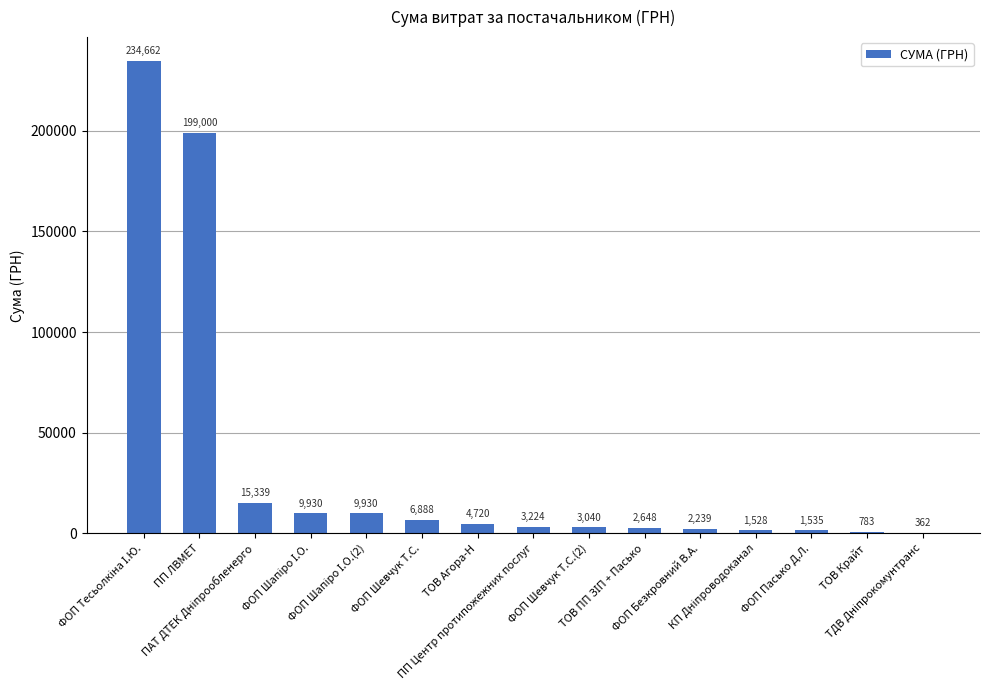

What is the greatest value displayed?

234661.6